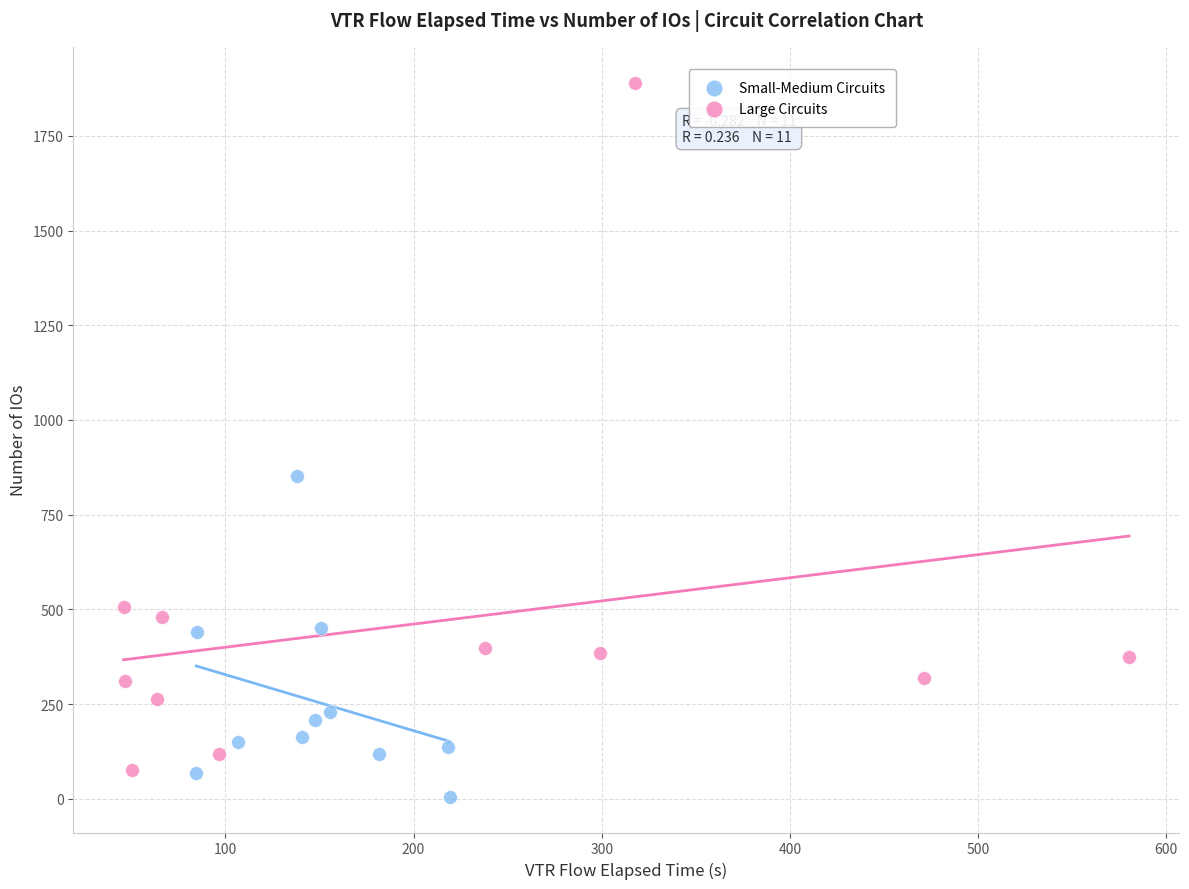

Which series reaches the maximum Y coordinate?

Large Circuits